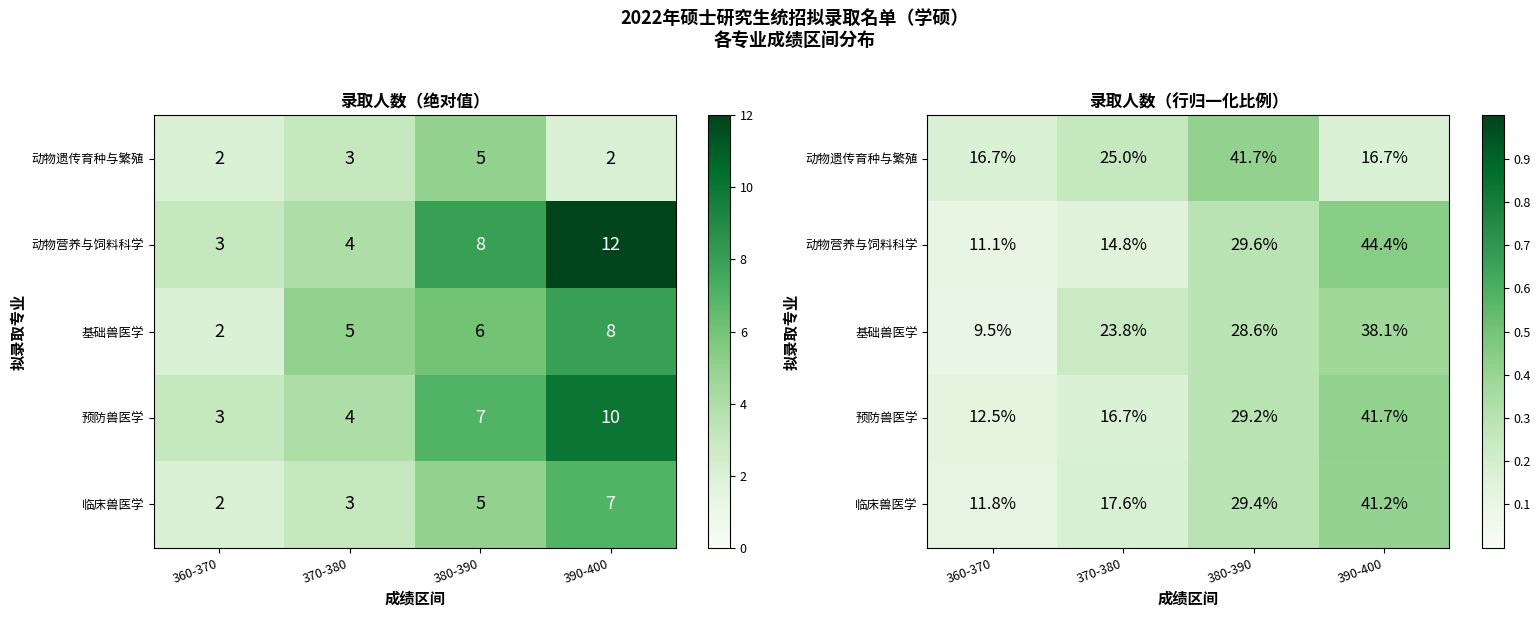

List the series in order of their peak value, lowest first.

基础兽医学, 临床兽医学, 动物遗传育种与繁殖, 预防兽医学, 动物营养与饲料科学